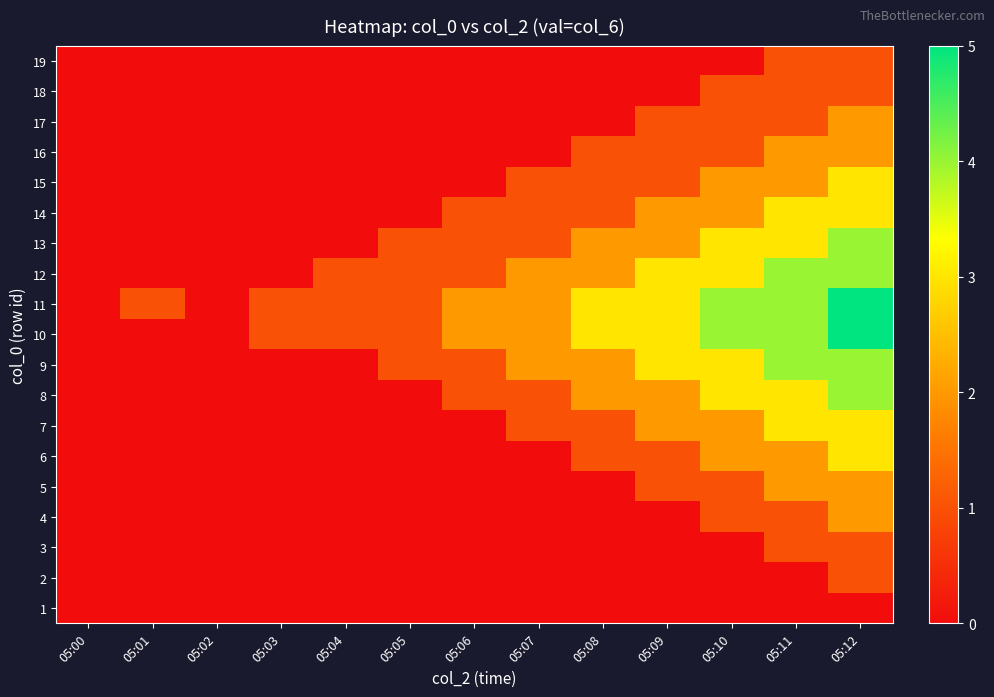

Which series has the largest total across all categories?

11